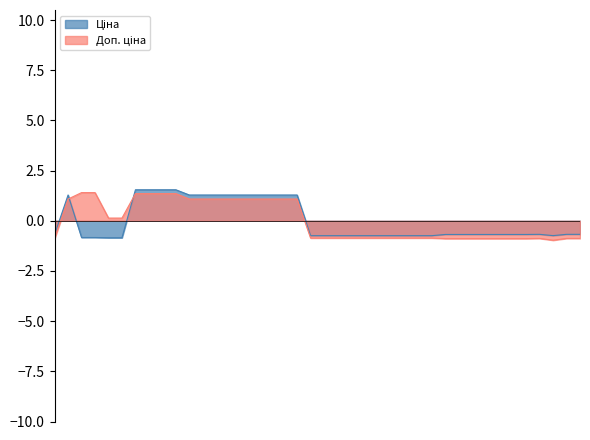

Does the chart display data point markers on the line(s)?

No